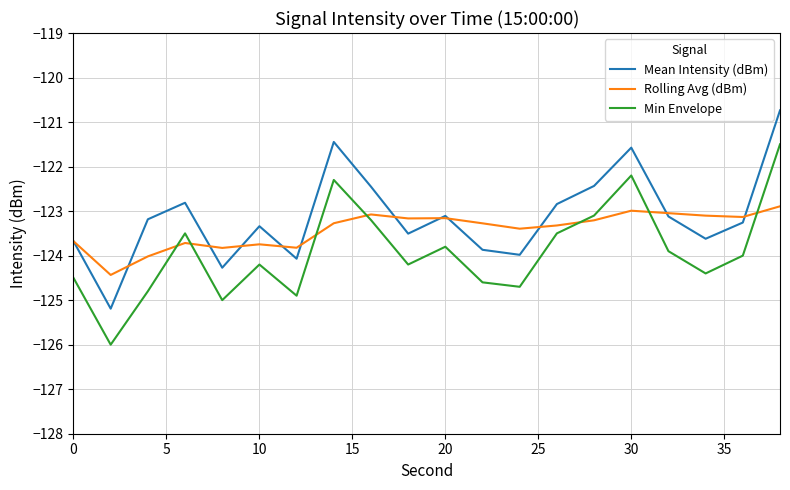

What is the maximum value for Mean Intensity (dBm)?

-120.7